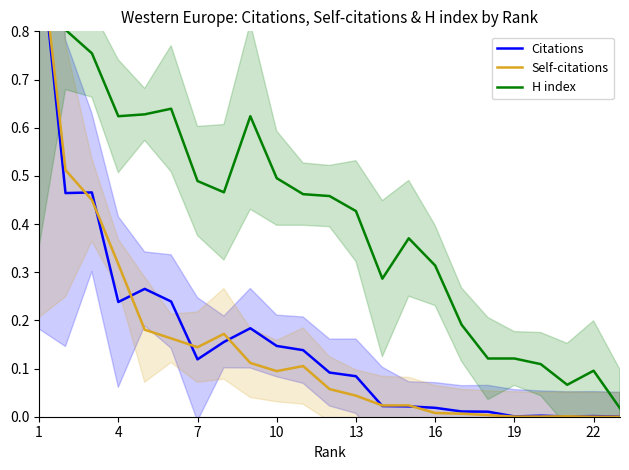

True or false: Citations and Self-citations intersect in this chart.

True